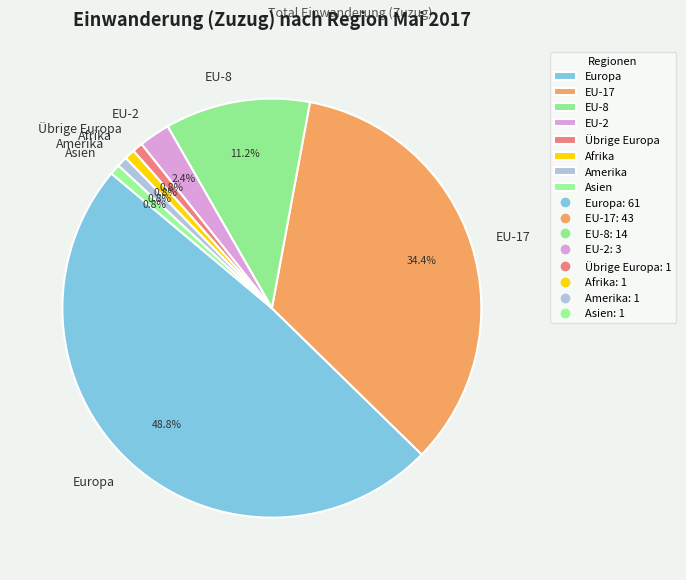

Does EU-8 represent more than half of the total?

No